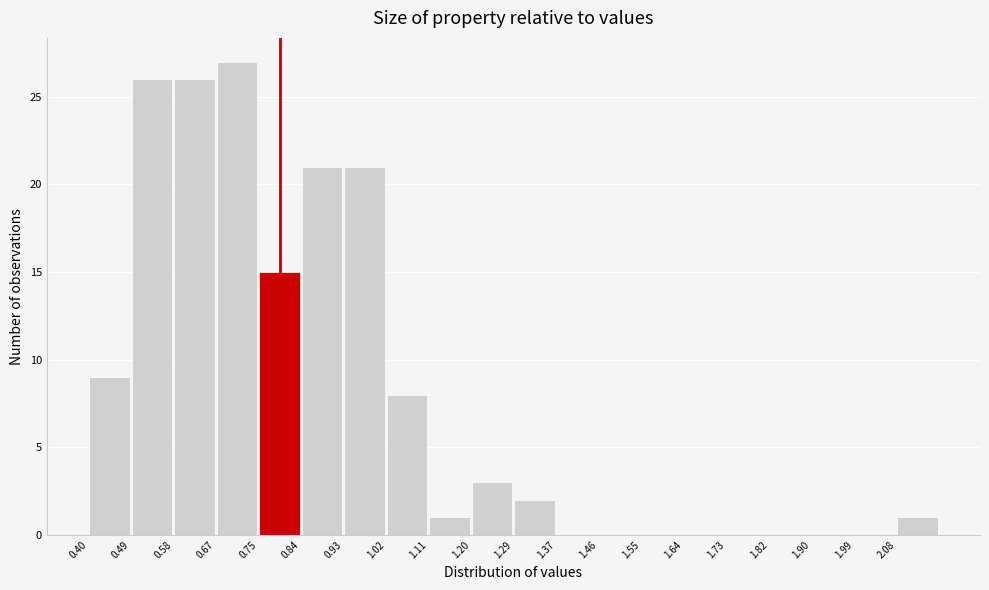

How tall is the bar that spans 1.11 to 1.20 on the x-axis? Neither the bar edges nor the heights are printed on the chart, so give them approximately, as read against the axes.

1